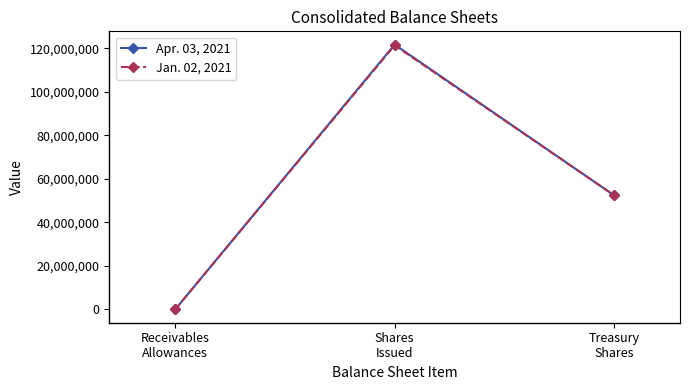

What is the difference between the maximum and minimum values in the Jan. 02, 2021 series?

121467702